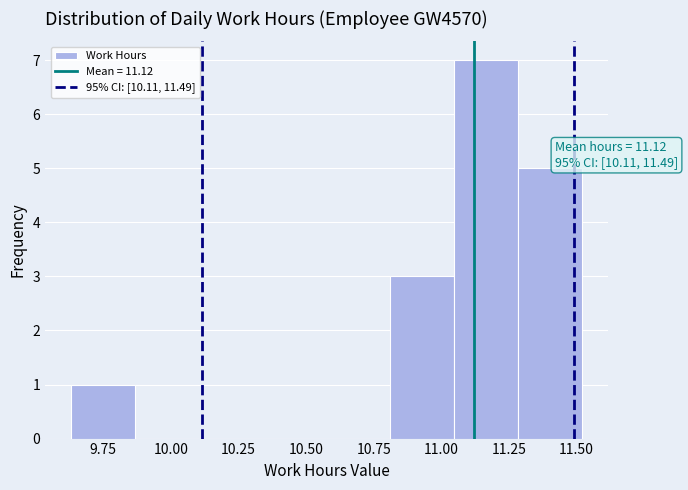

Which range on the x-axis has the tallest bar?

11.05 to 11.30